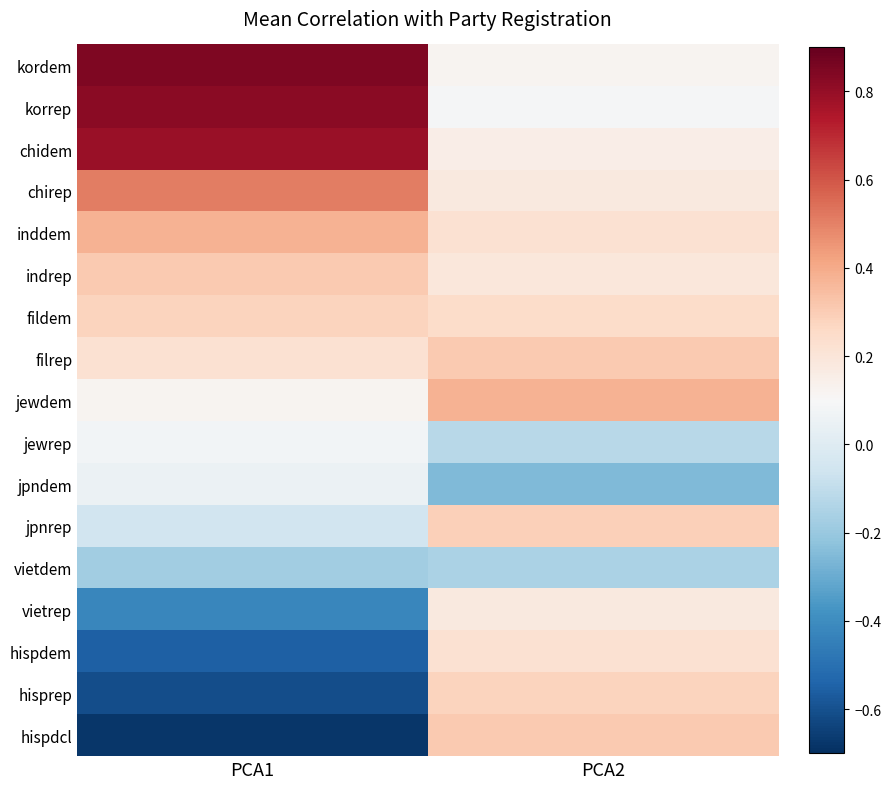

What is the minimum value shown in the chart?

-0.7